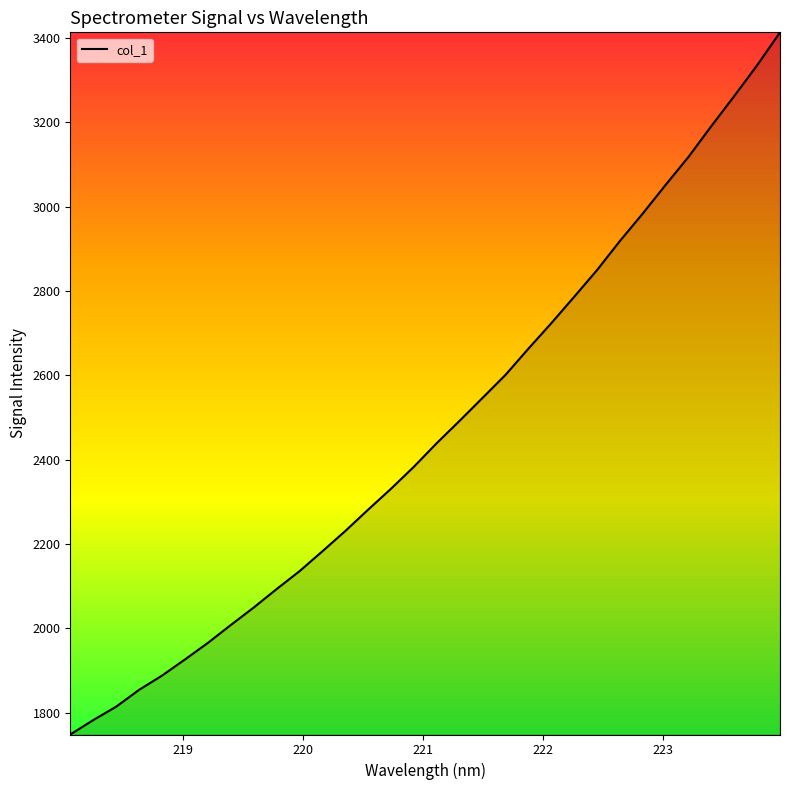

What is the difference between the maximum and minimum values?

1665.5